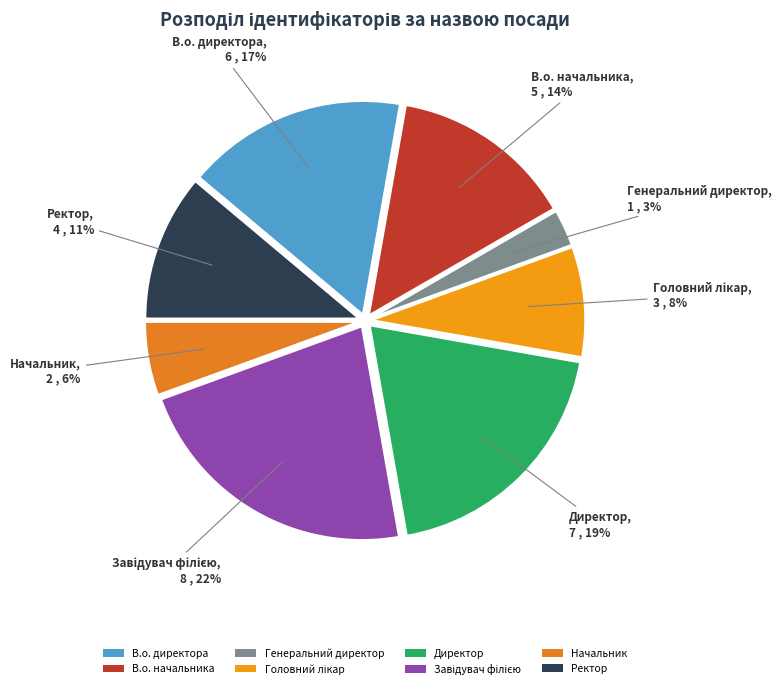

Between Генеральний директор and Директор, which is larger?

Директор